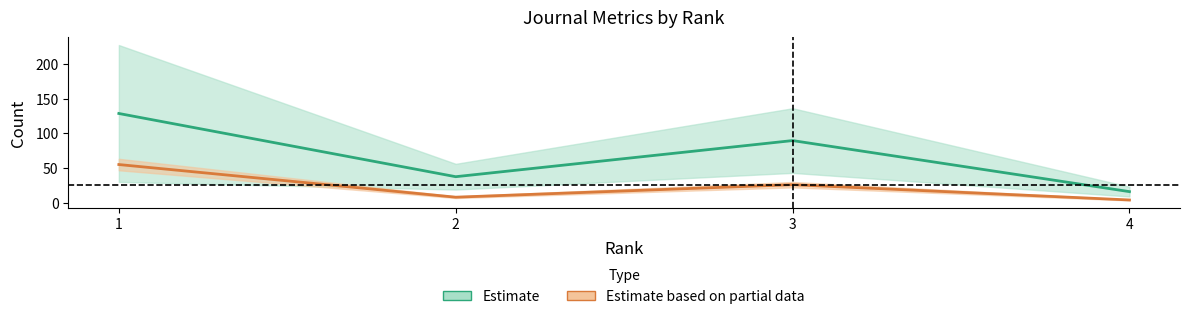

How many categories are shown in the chart?

4